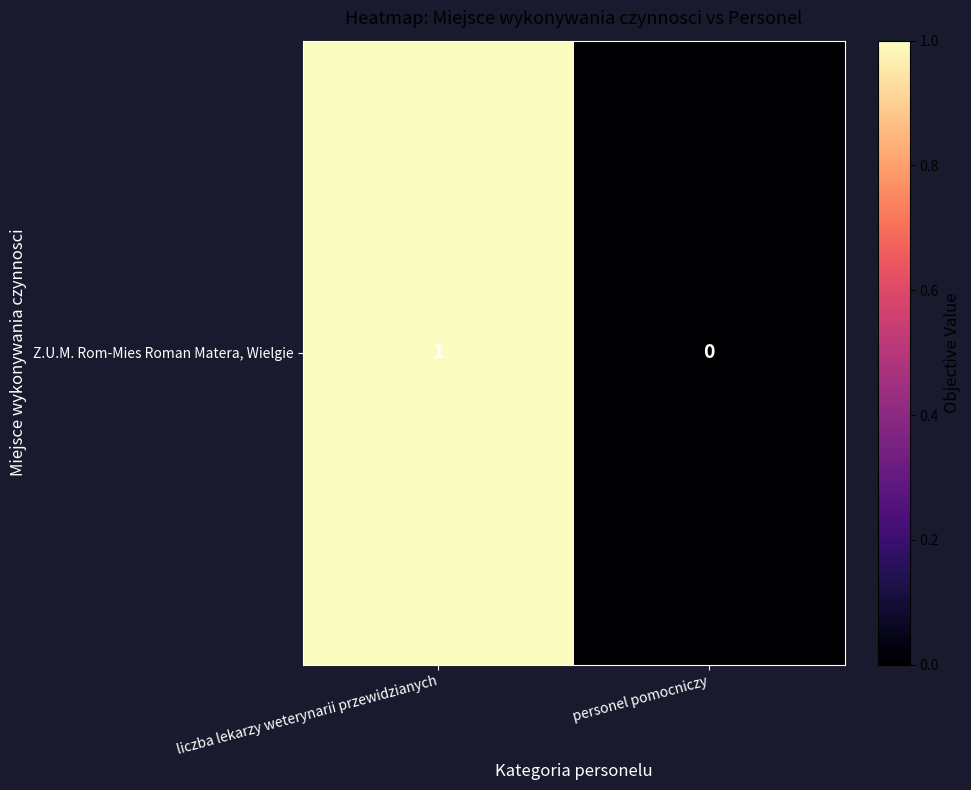

True or false: the data shows 0 at personel pomocniczy.

False